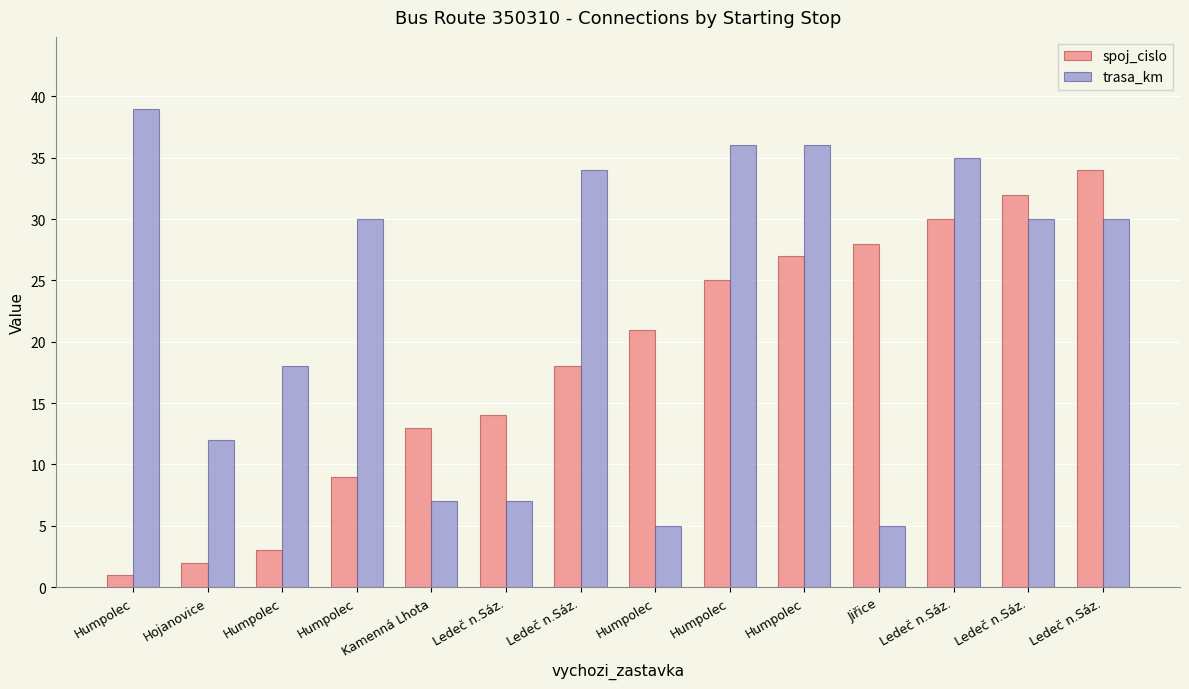

What is the difference between the spoj_cislo values at Humpolec and Humpolec?

24